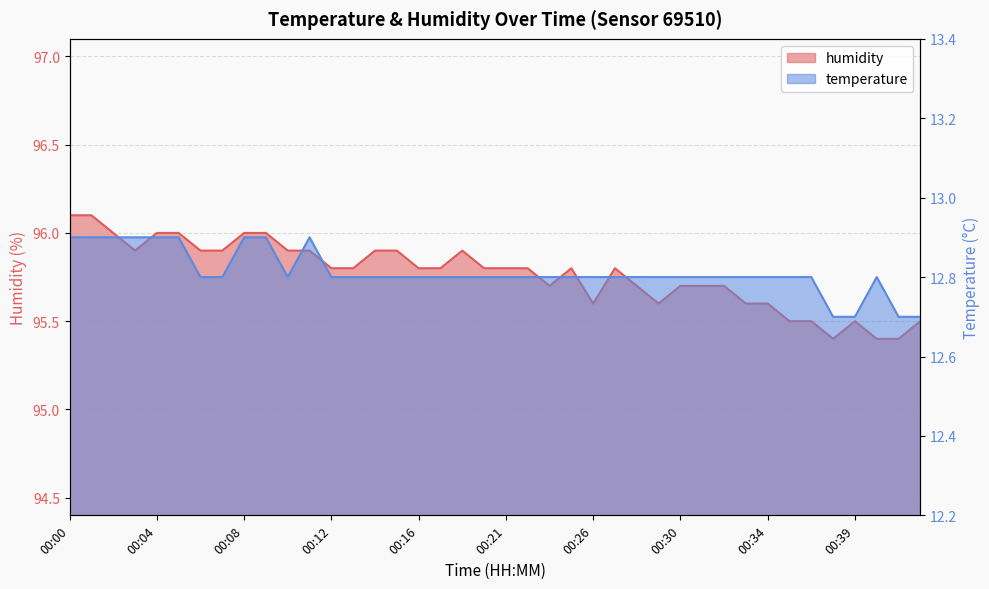

The value of humidity at 00:02 is 96.0. True or false?

True